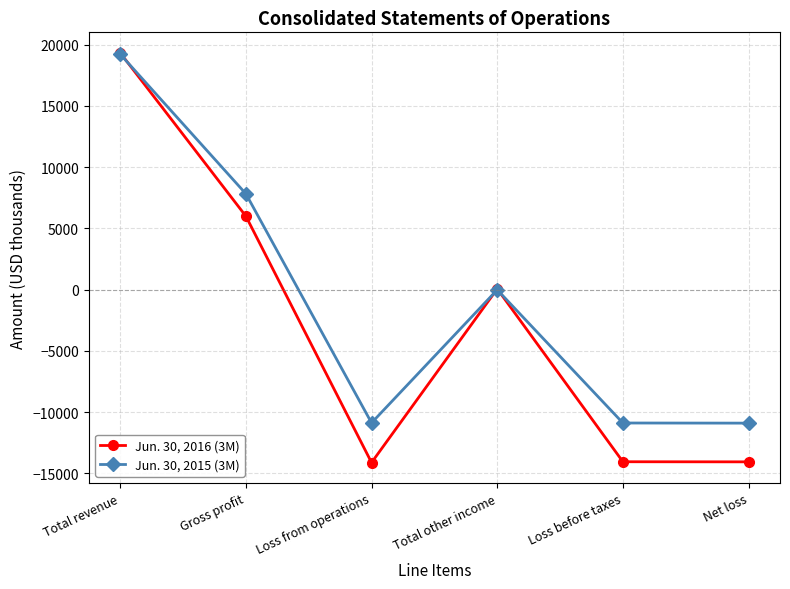

What is the difference between the second highest and minimum values in the Jun. 30, 2015 (3M) series?

18719